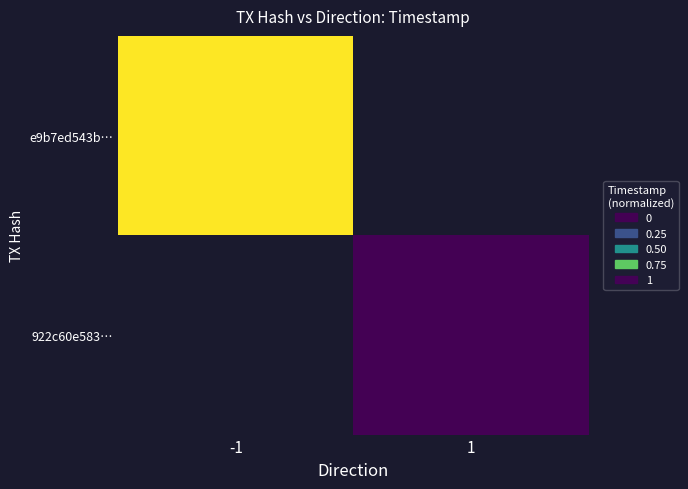

Rank the series at -1 from highest to lowest value.

e9b7ed543b…, 922c60e583…